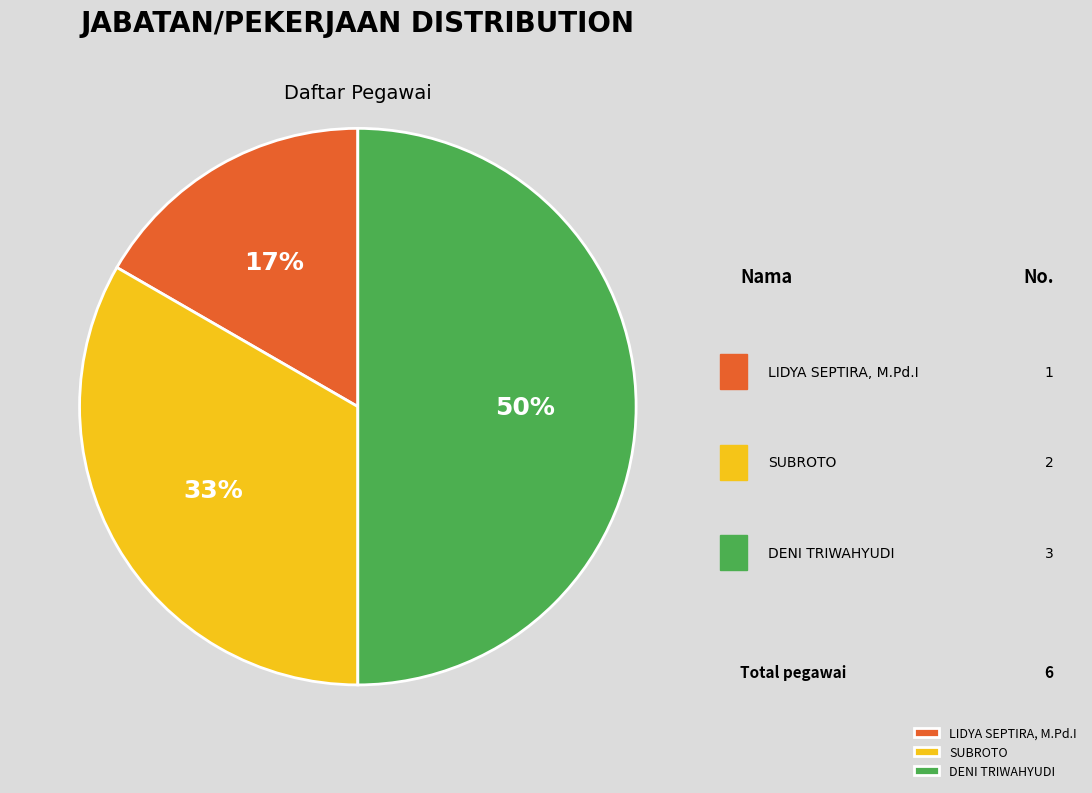

What percentage is NOT represented by DENI TRIWAHYUDI?

50.0%